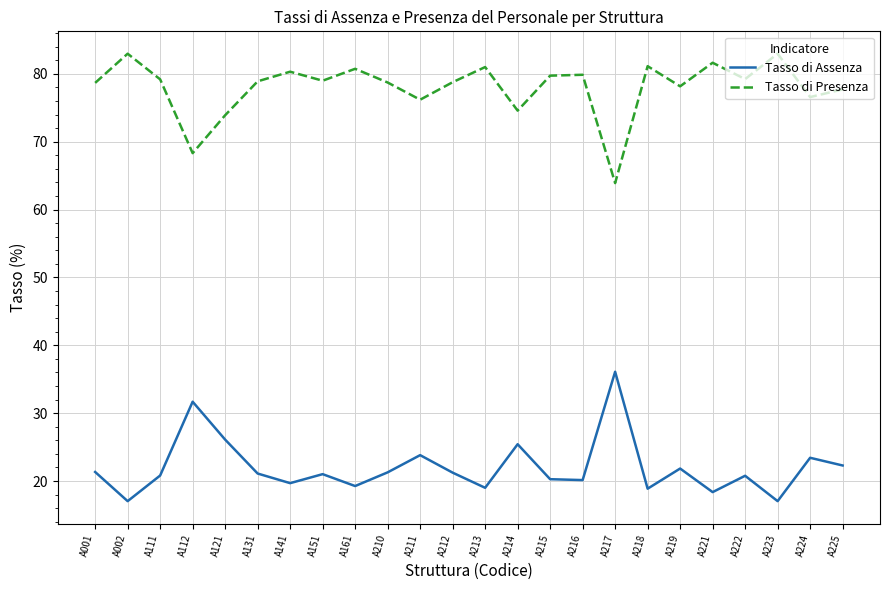

List the series in order of their overall mean, highest first.

Tasso di Presenza, Tasso di Assenza